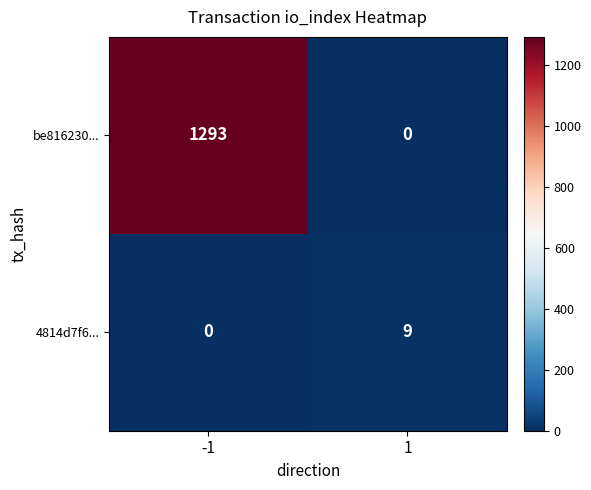

How many categories are shown in the chart?

2